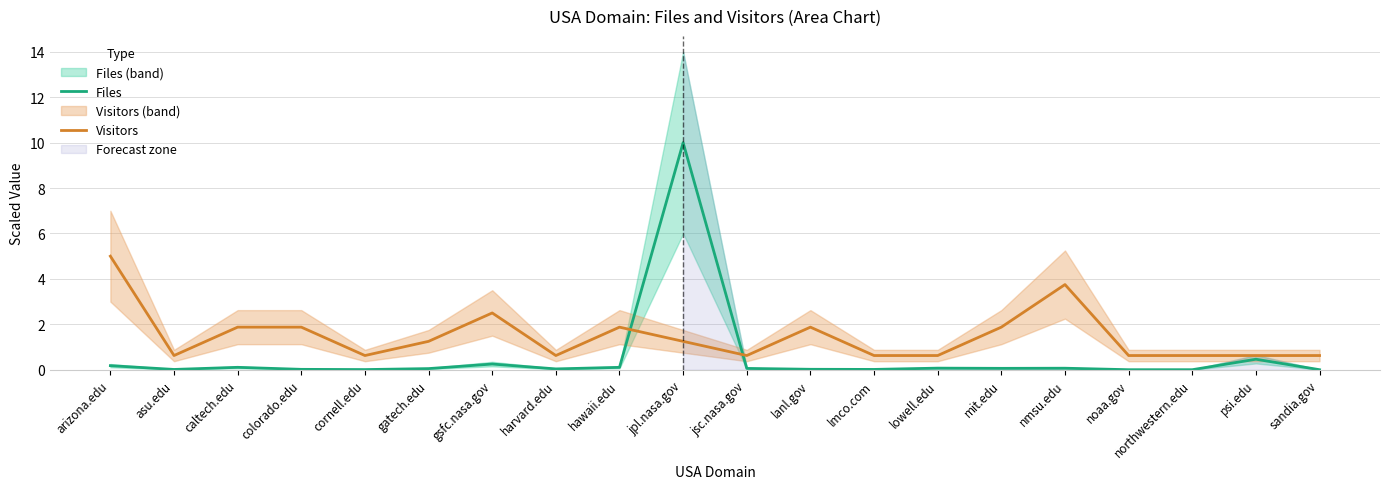

Is it true that Visitors equals 1.2 at gatech.edu?

True